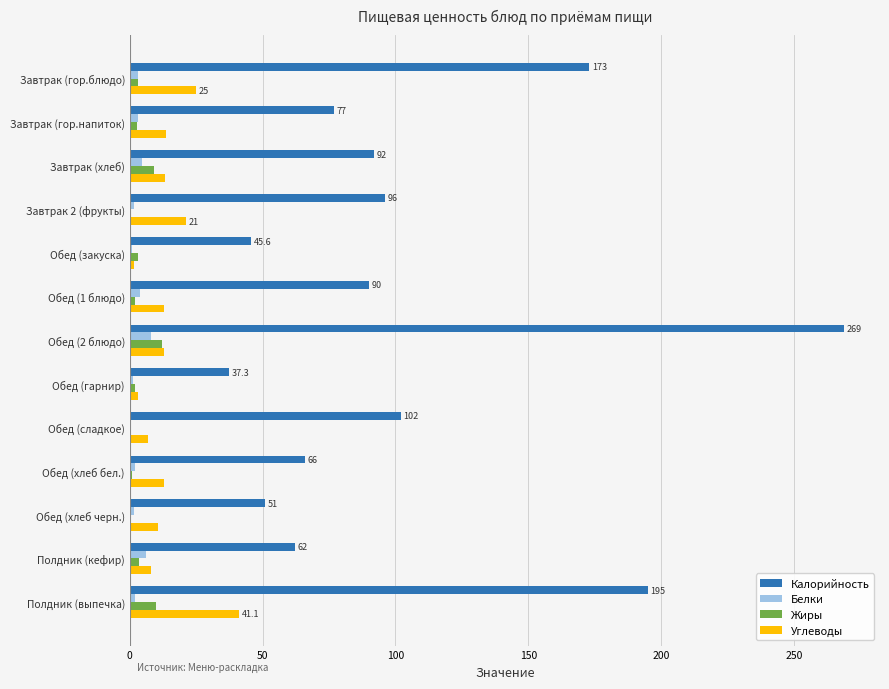

Is the value of Жиры at Обед (1 блюдо) greater than the value of Калорийность at Полдник (выпечка)?

No